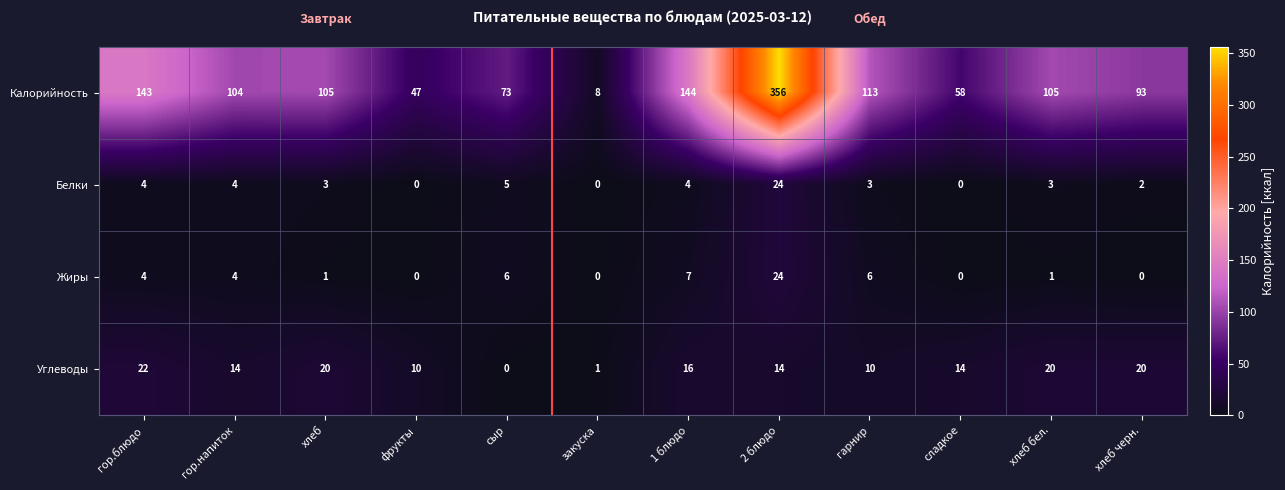

The Белки series shows 5 at сыр. True or false?

True